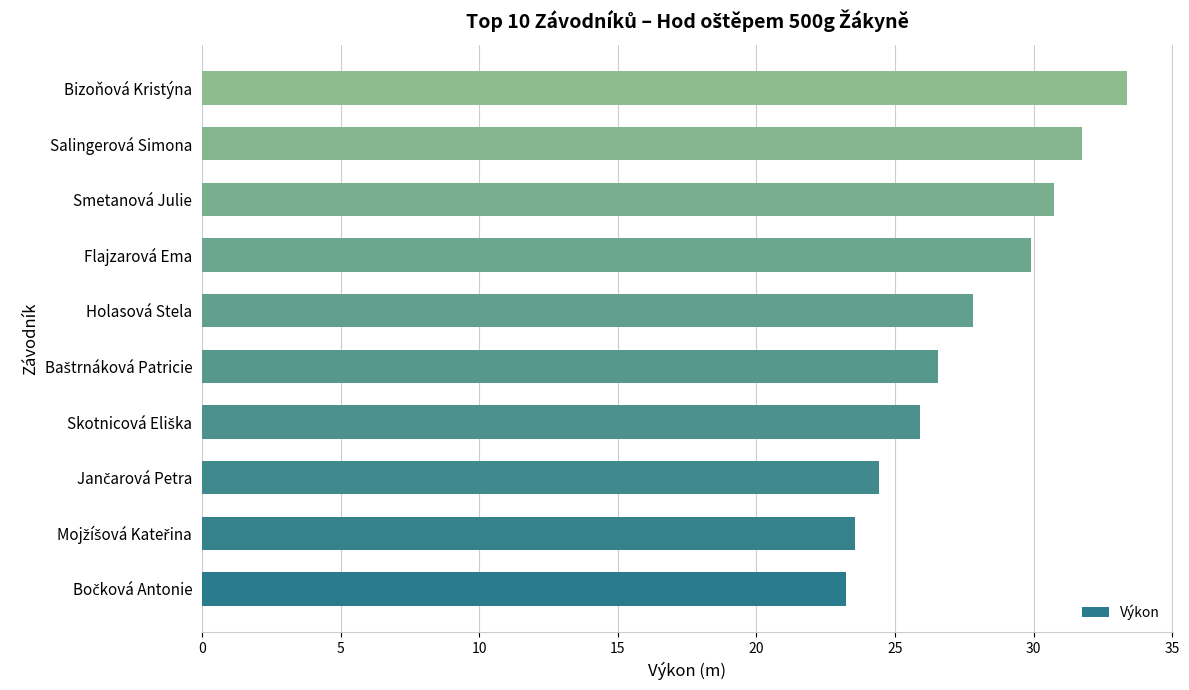

Reading top to bottom, transcribe all the data shown in this chart.

33.4	31.7	30.8	29.9	27.8	26.6	25.9	24.4	23.6	23.2